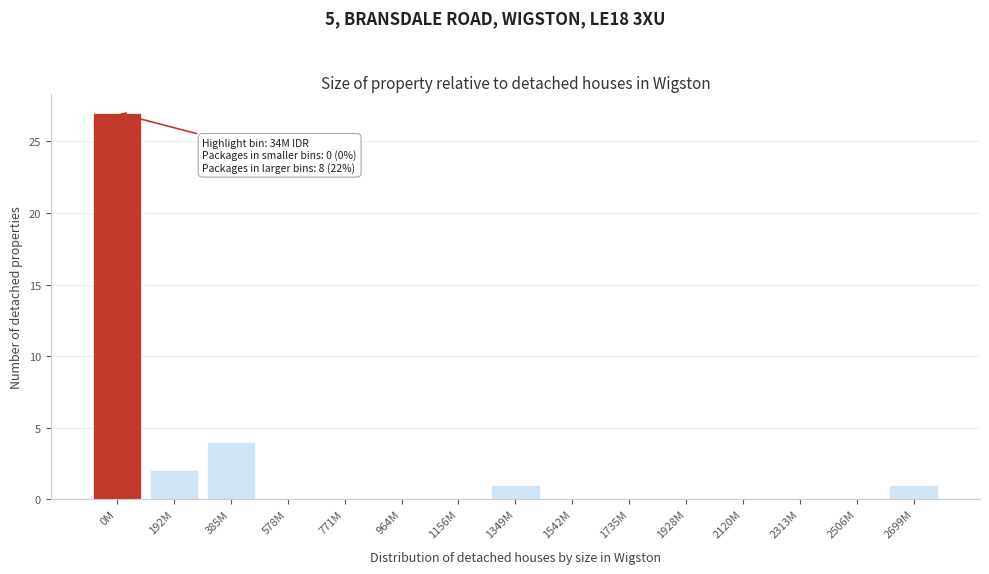

Reading left to right, transcribe all the data shown in this chart.

0M=27	192M=2	385M=4	578M=0	771M=0	964M=0	1156M=0	1349M=1	1542M=0	1735M=0	1928M=0	2120M=0	2313M=0	2506M=0	2699M=1